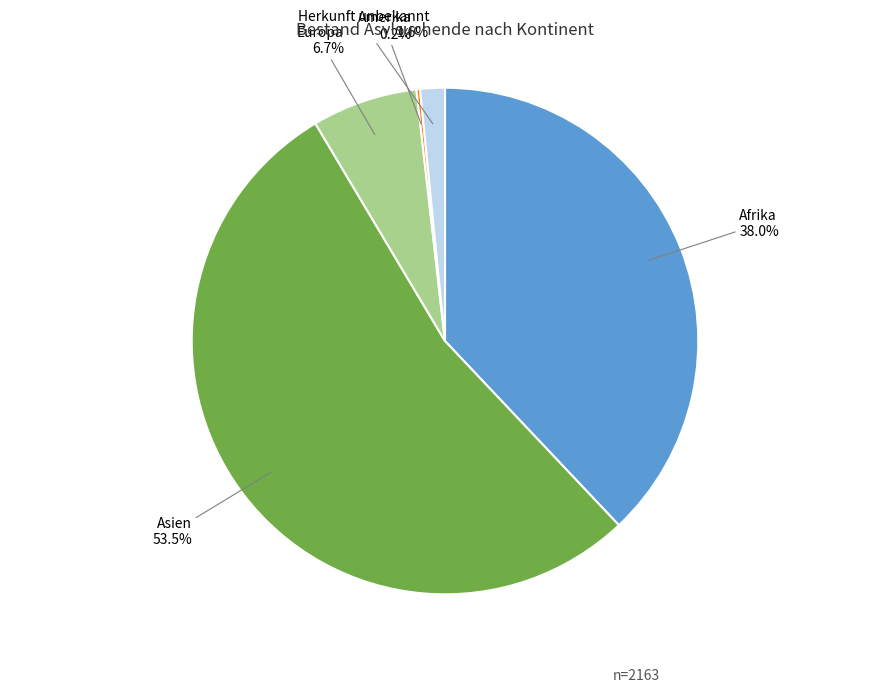

Does any single category account for the majority?

Yes